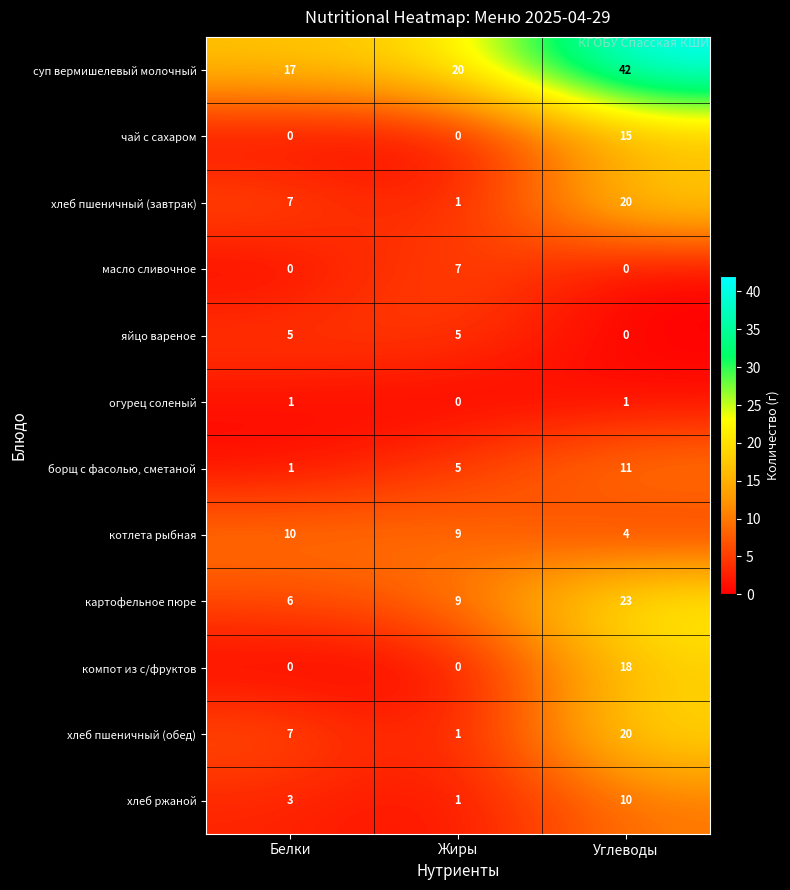

True or false: хлеб ржаной has a value of 10 at Углеводы.

True